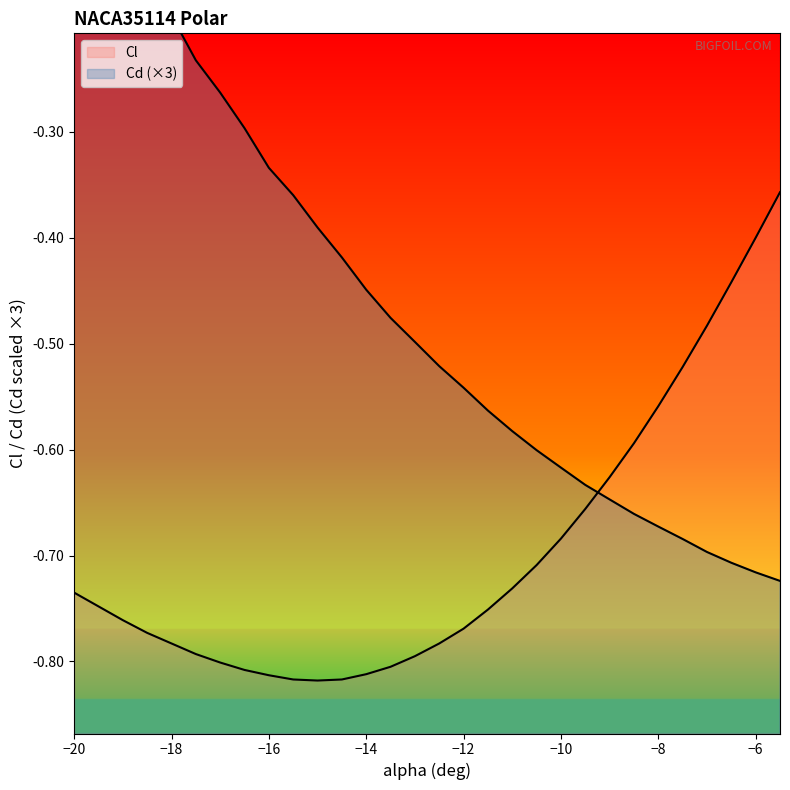

Does the chart display data point markers on the line(s)?

No